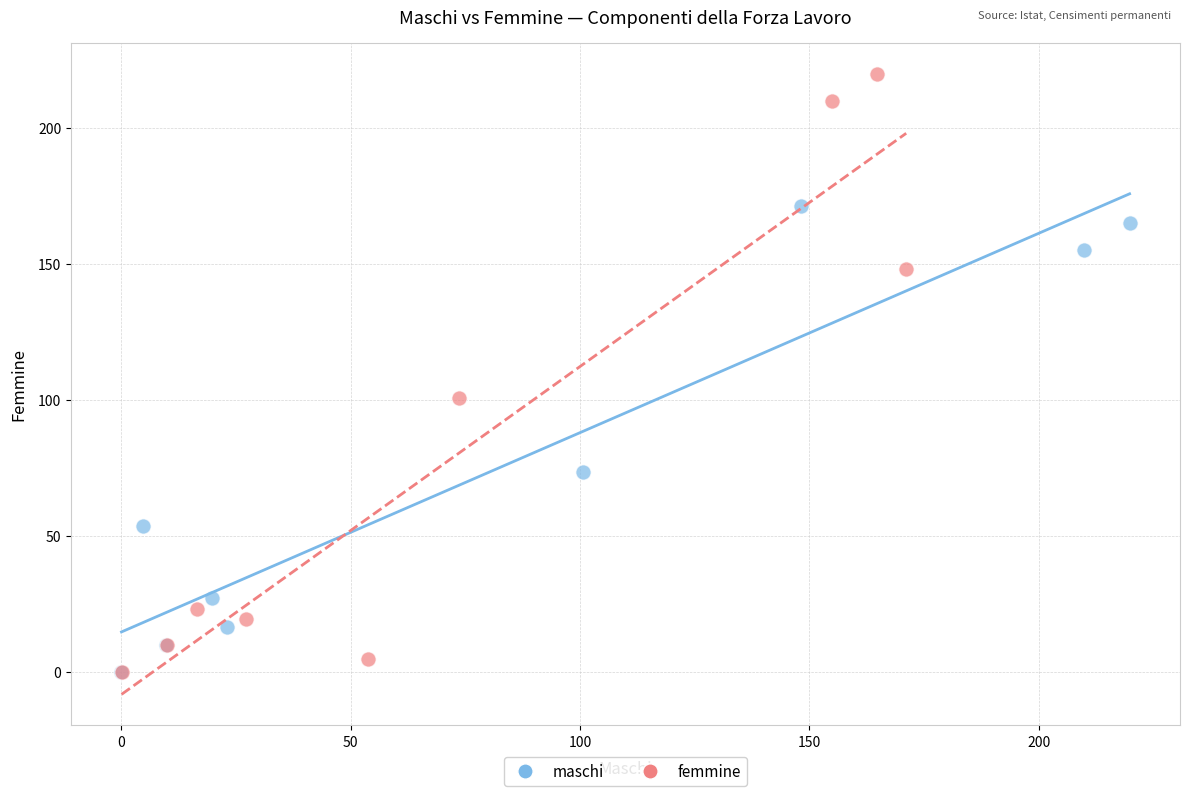

Which series has the largest Y range (max minus min)?

femmine